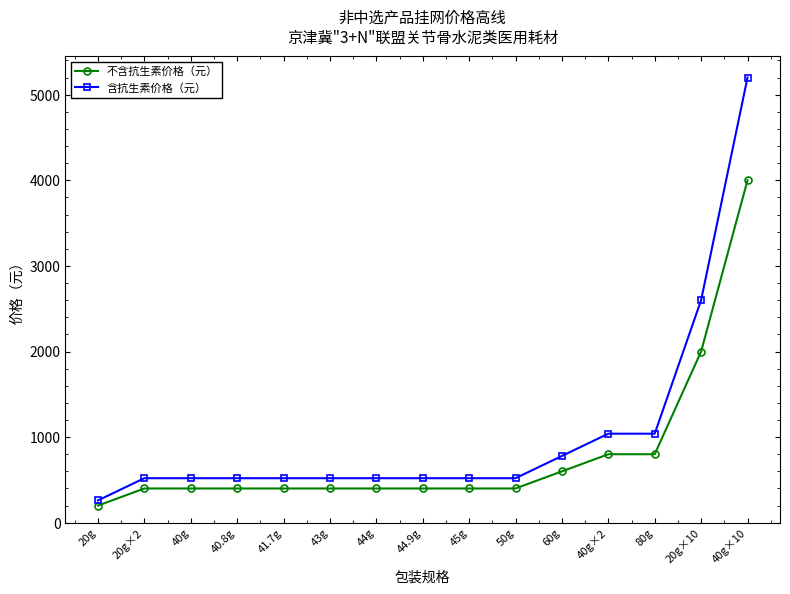

What is the label of the 14th point from the left?

20g×10